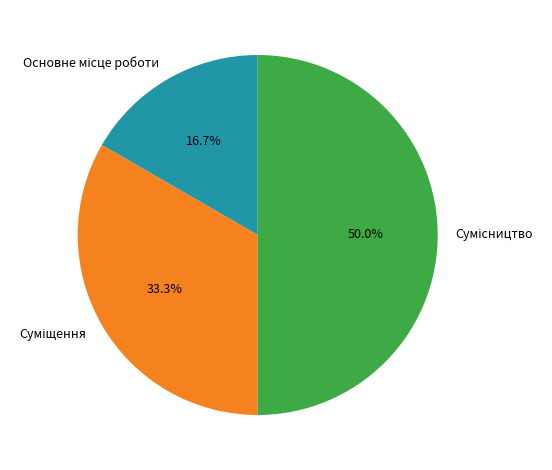

Count the number of slices in the pie.

3